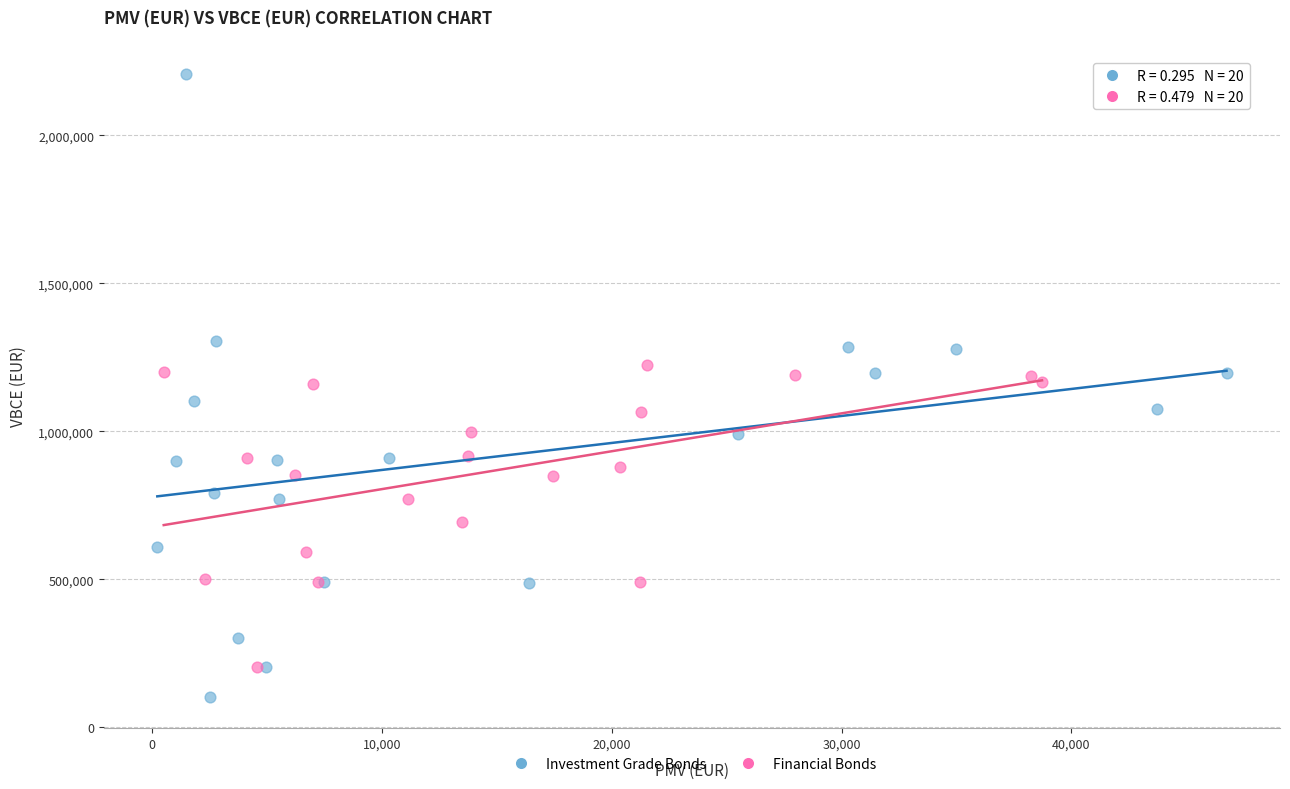

Which series has the largest Y range (max minus min)?

Investment Grade Bonds